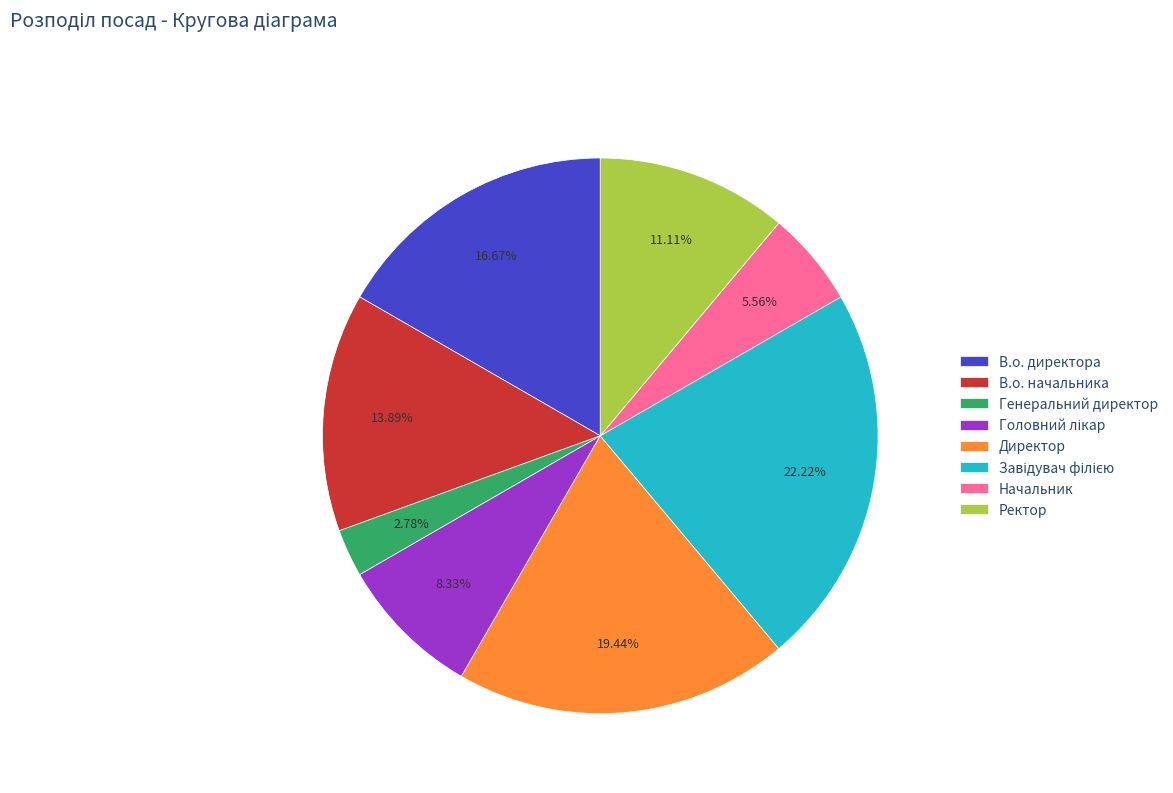

True or false: Директор accounts for 19% of the total.

True